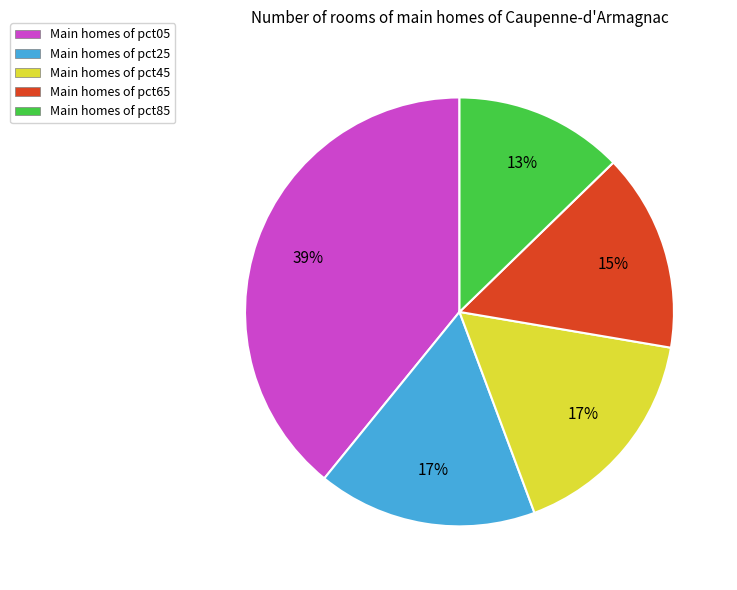

How many slices are in this pie chart?

5